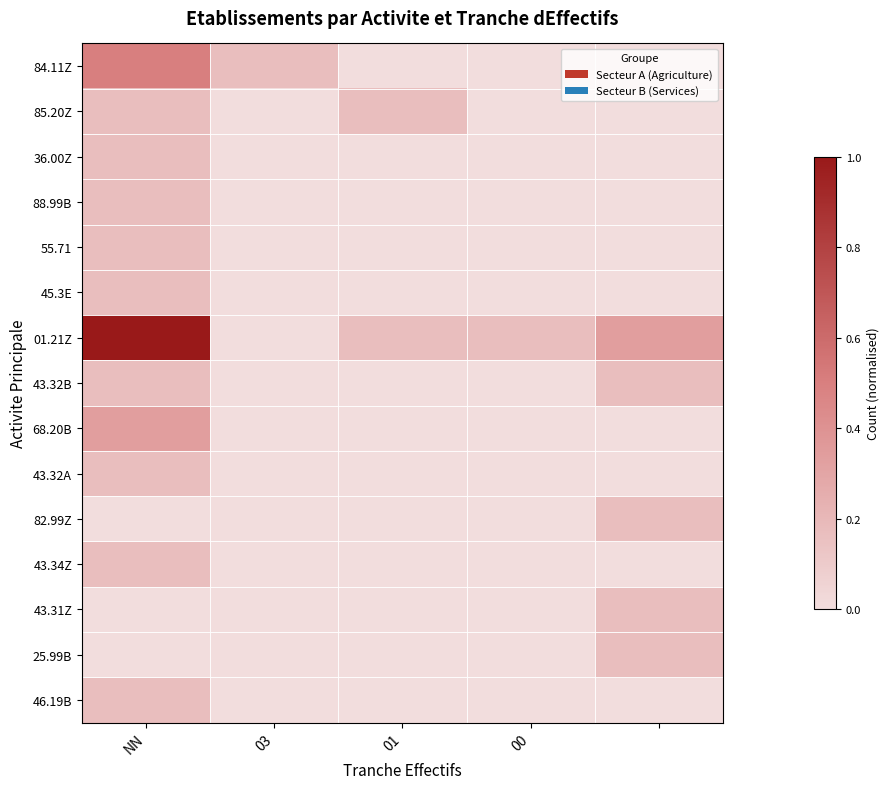

Which series has the largest range (max minus min)?

01.21Z